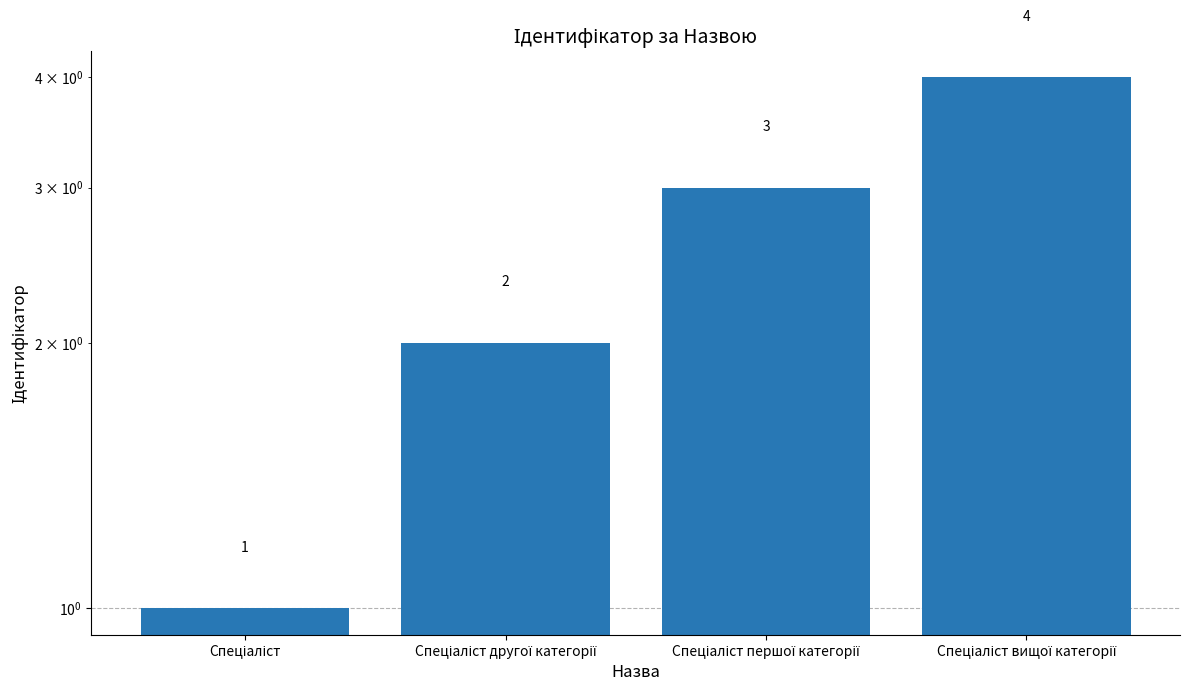

How many values are between 2 and 4?

3